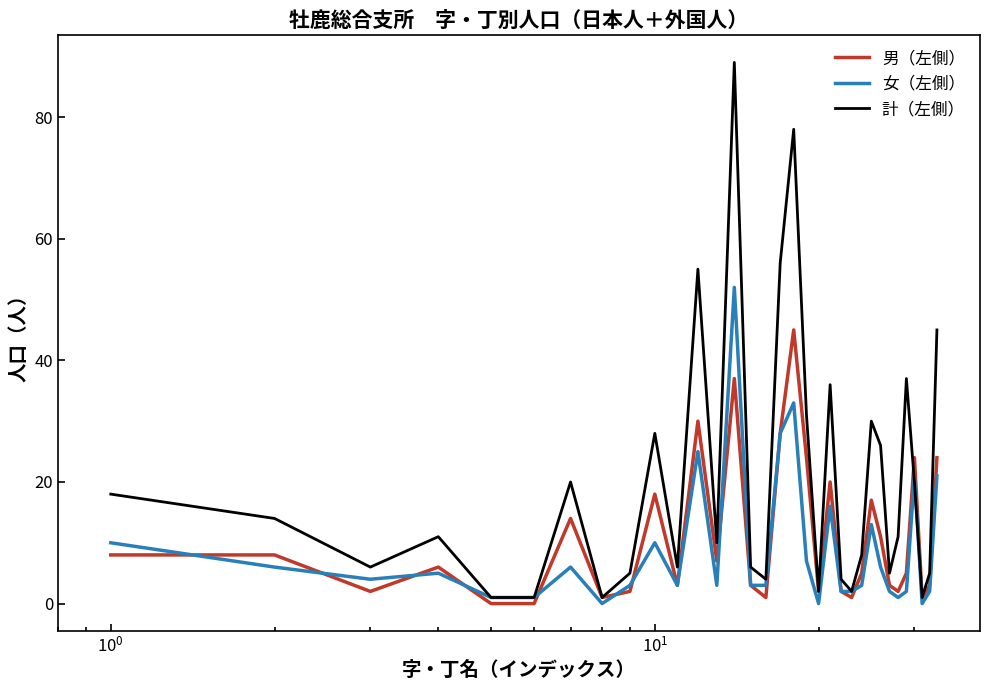

How many lines are shown in the chart?

3